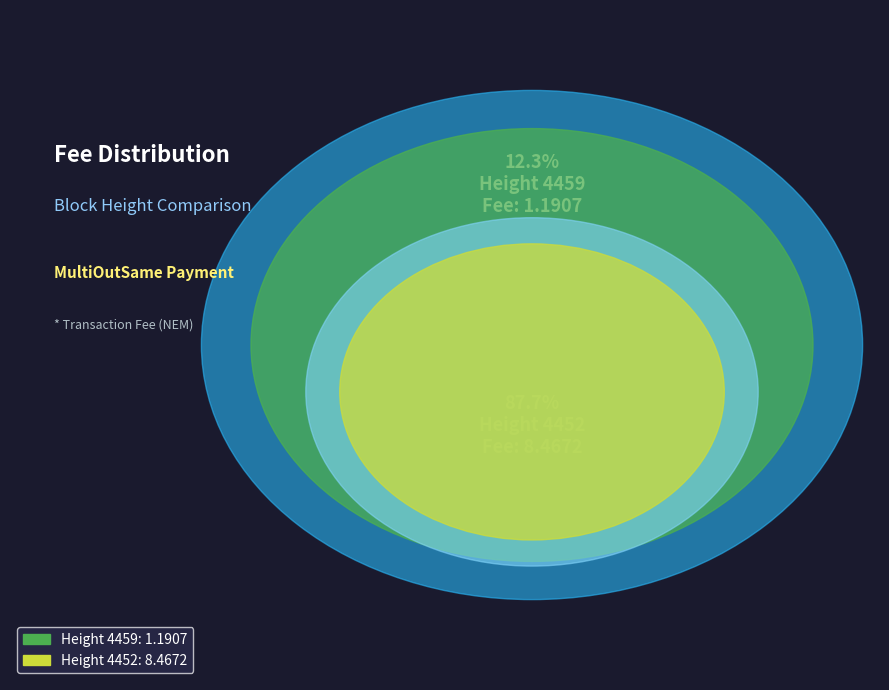

What is the change in value from Height 4459 to Height 4452?

+7.3